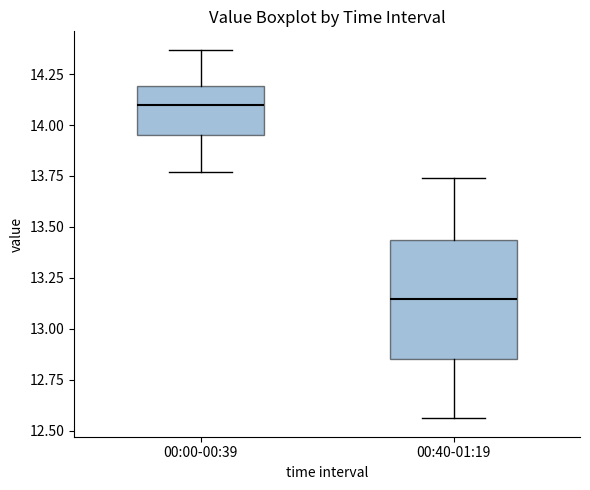

Where does the lower whisker of the box for 00:00-00:39 end on the y-axis? The values are not printed on the chart, so give them approximately, as read against the axis.

13.75